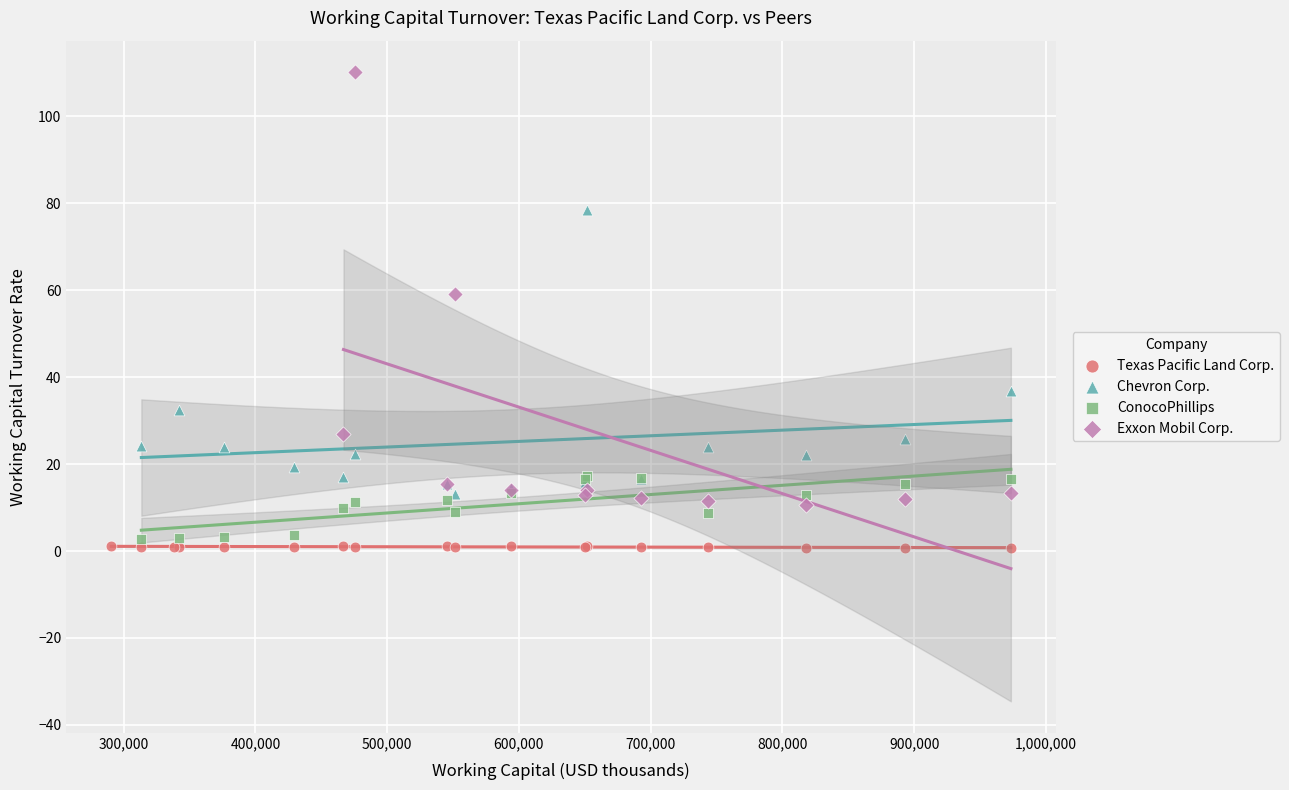

Which series contains the highest Y value?

Exxon Mobil Corp.